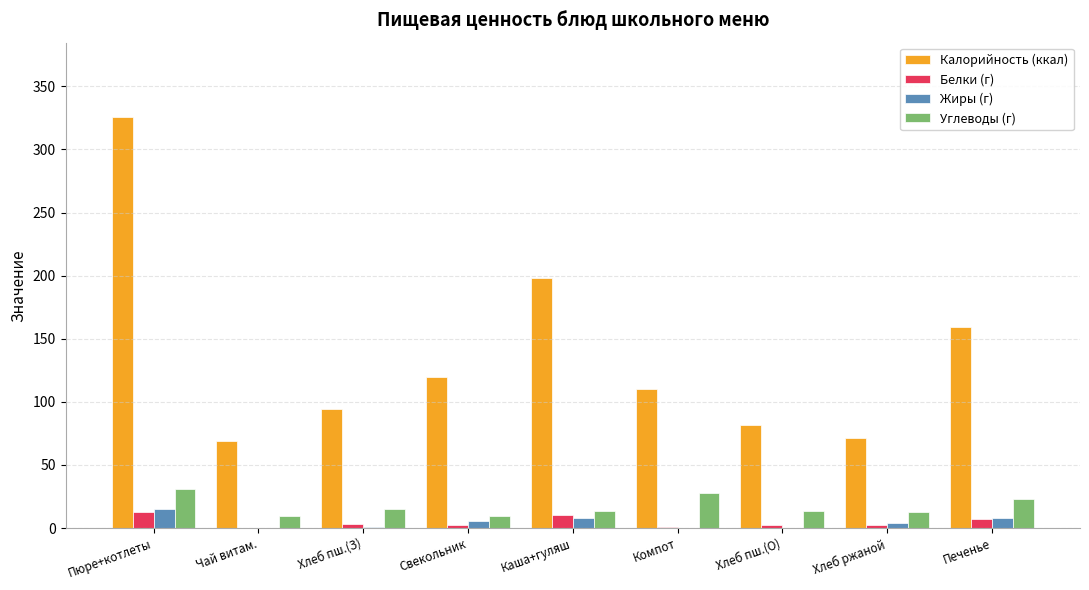

What is the maximum value for Углеводы (г)?

31.3